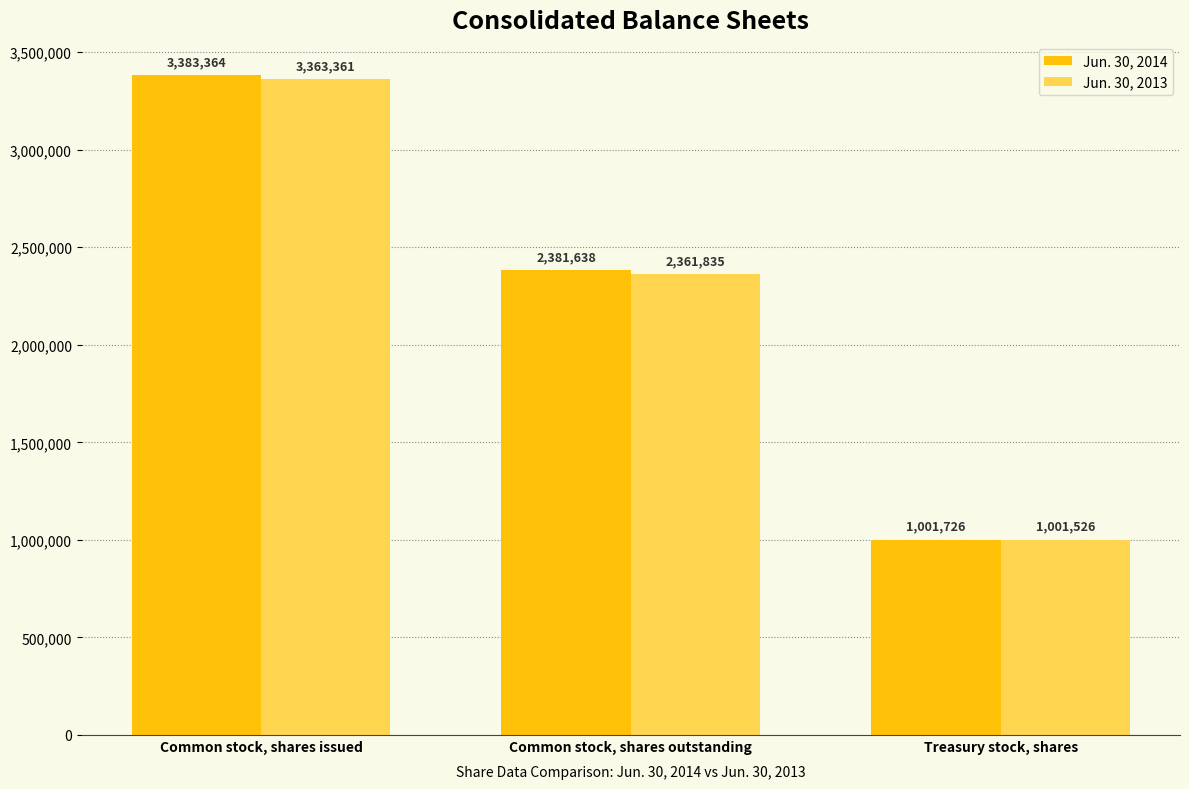

At Treasury stock, shares, list the series in order from smallest to largest.

Jun. 30, 2013, Jun. 30, 2014